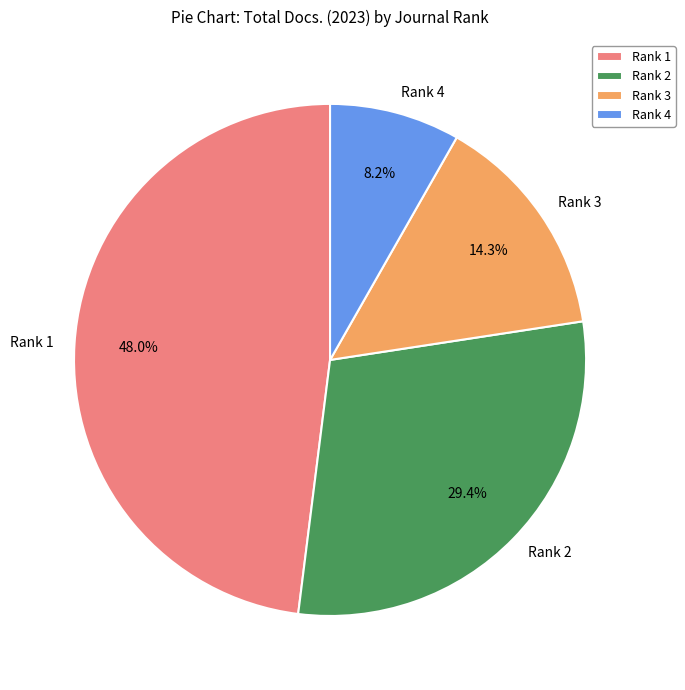

Which category has the biggest portion of the pie?

Rank 1